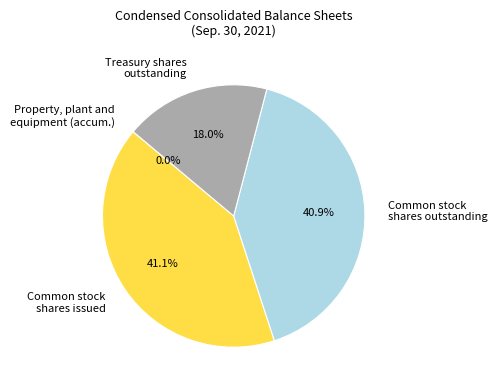

Combined, what portion of the pie is Common stock shares outstanding and Common stock shares issued?

82.0%